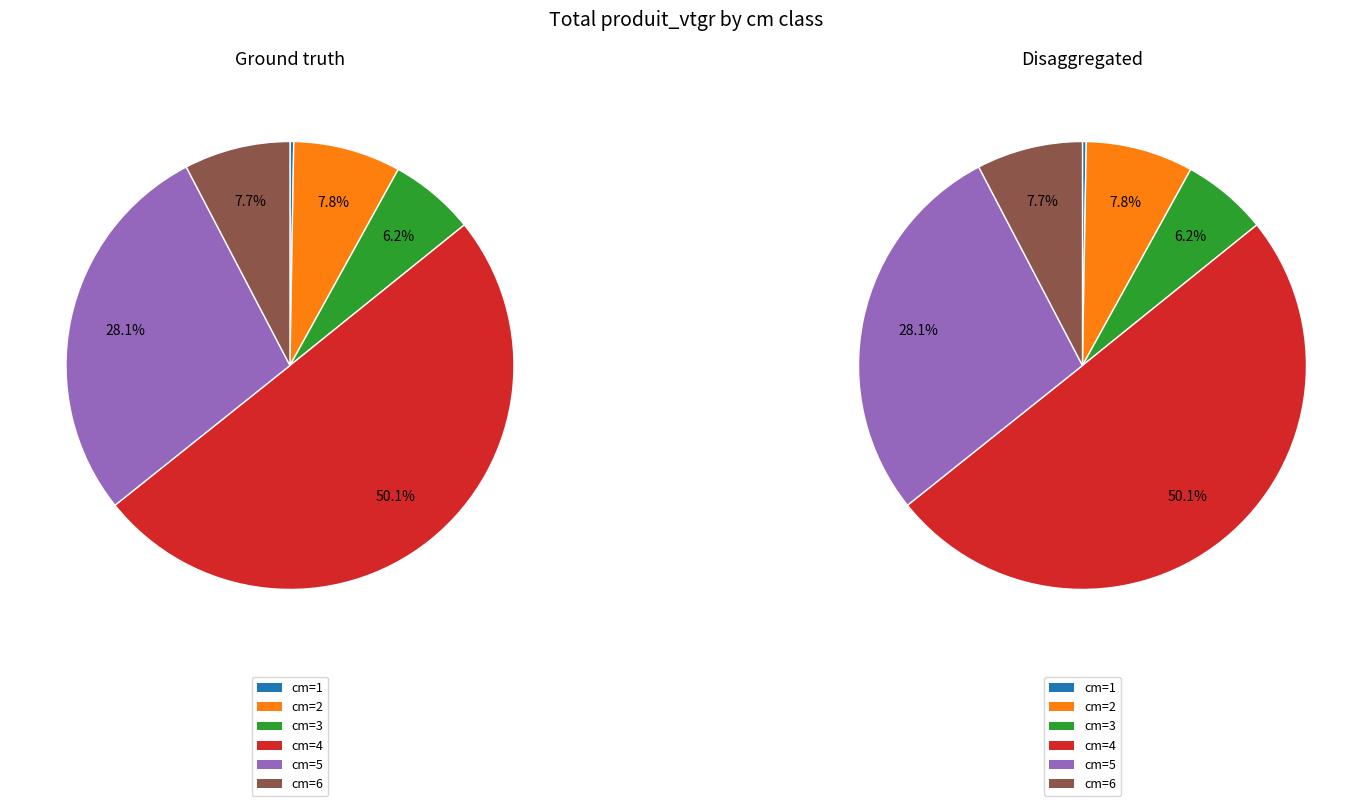

The 5 slice represents 20% of the pie. True or false?

False